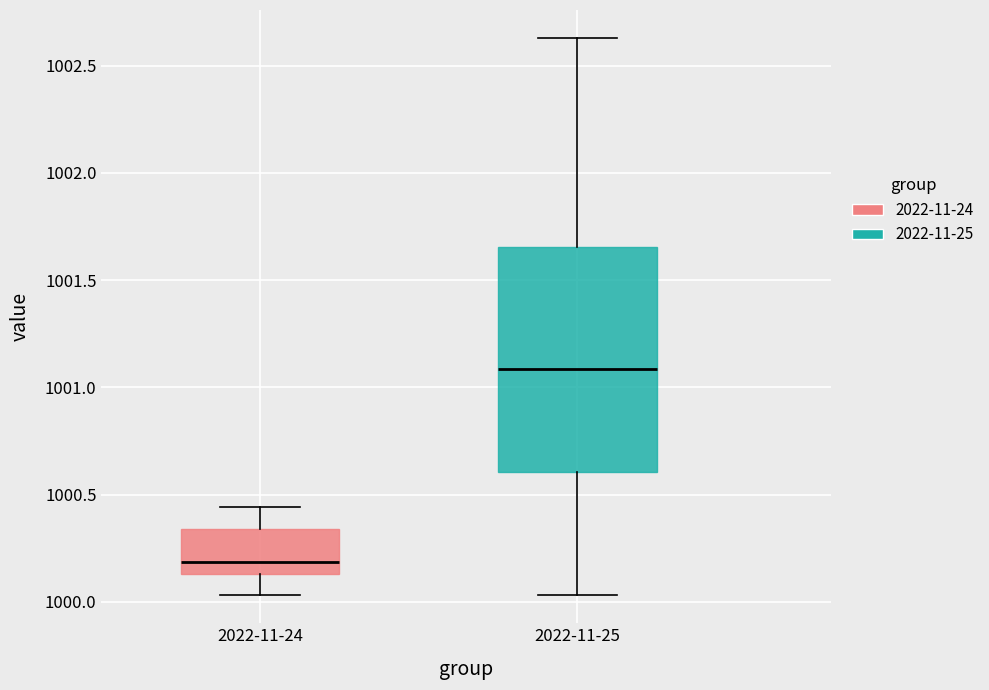

Which box is the tallest, from its lower edge to its upper edge?

2022-11-25